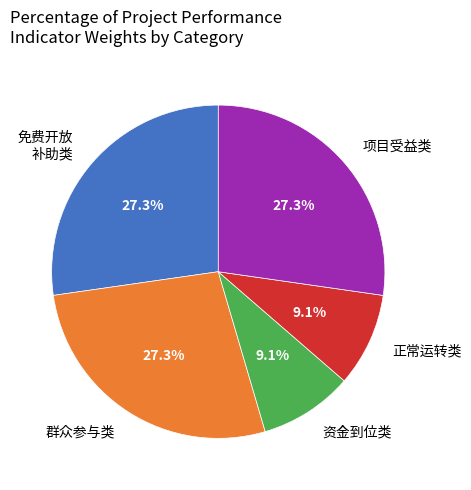

Is 资金到位类 the majority of the pie?

No